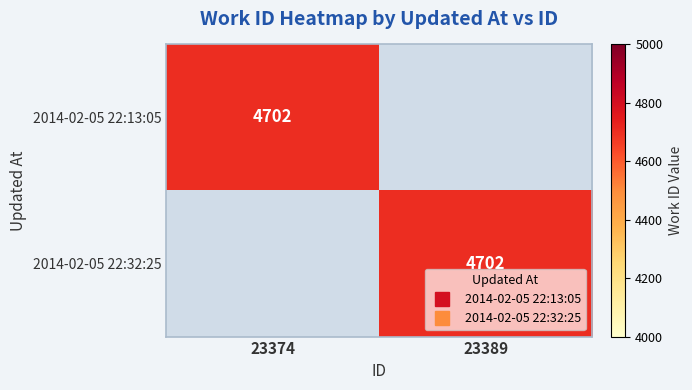

True or false: 2014-02-05 22:32:25 has a value of 0 at 23374.

True